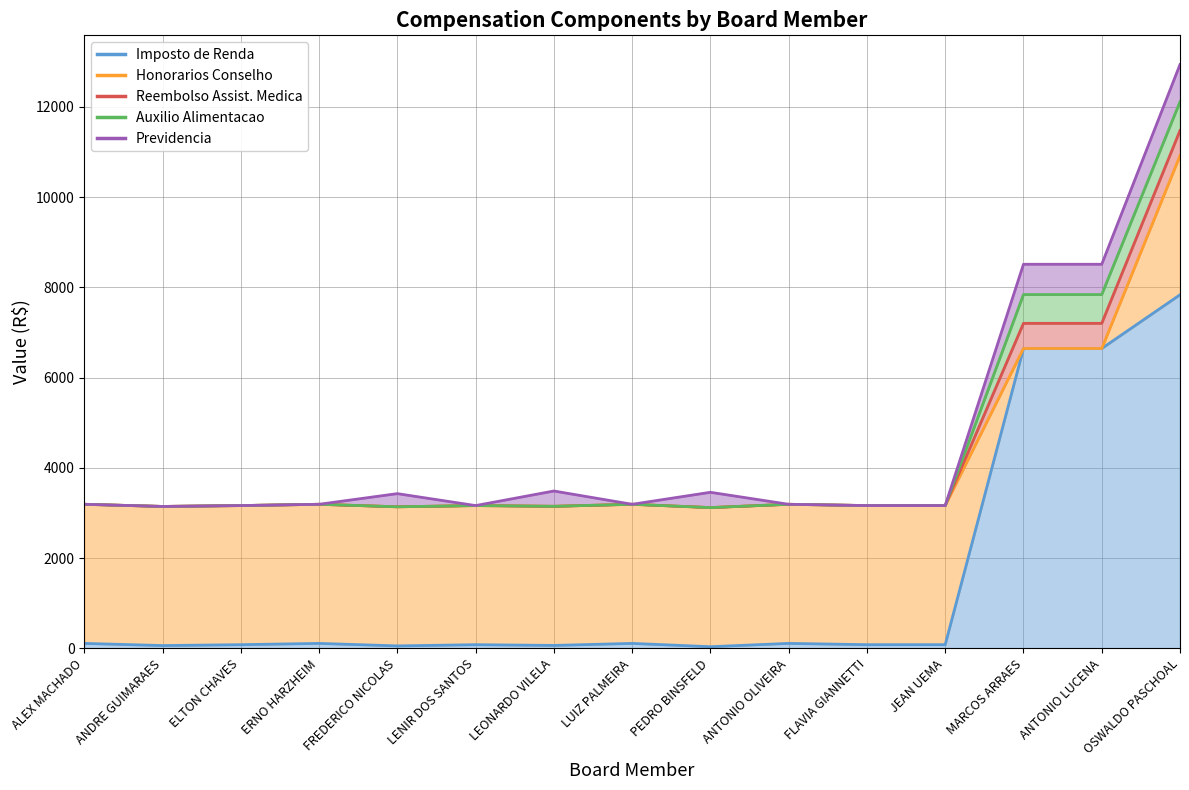

True or false: Reembolso Assist. Medica and Imposto de Renda cross at least once.

False